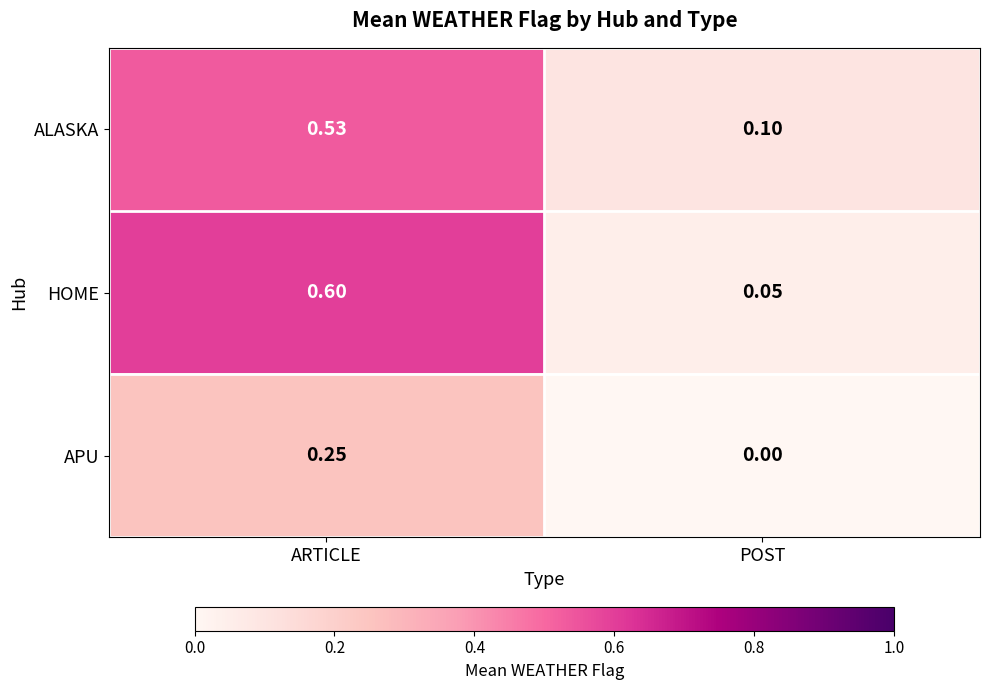

Which category has the highest value across all series?

ARTICLE